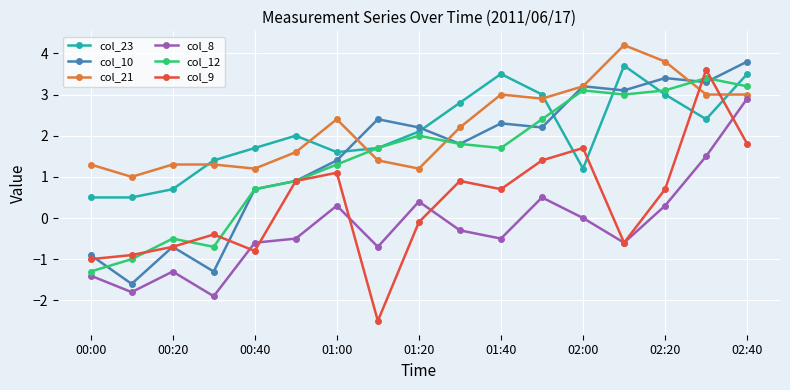

Which series ends up on top after the final intersection of col_10 and col_23?

col_10